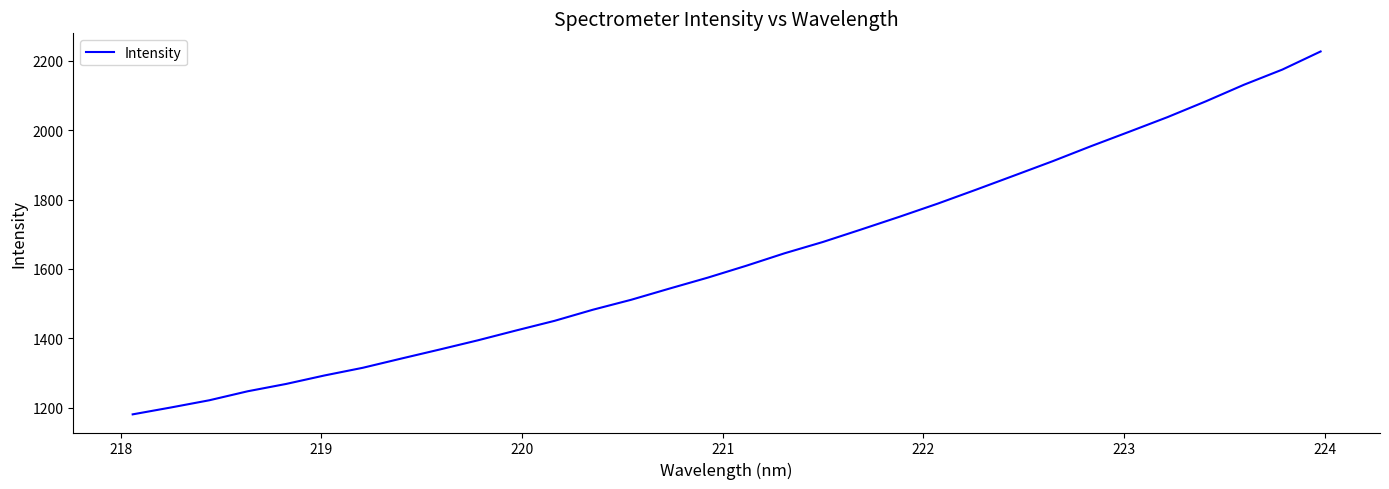

What is the smallest value displayed?

1181.2